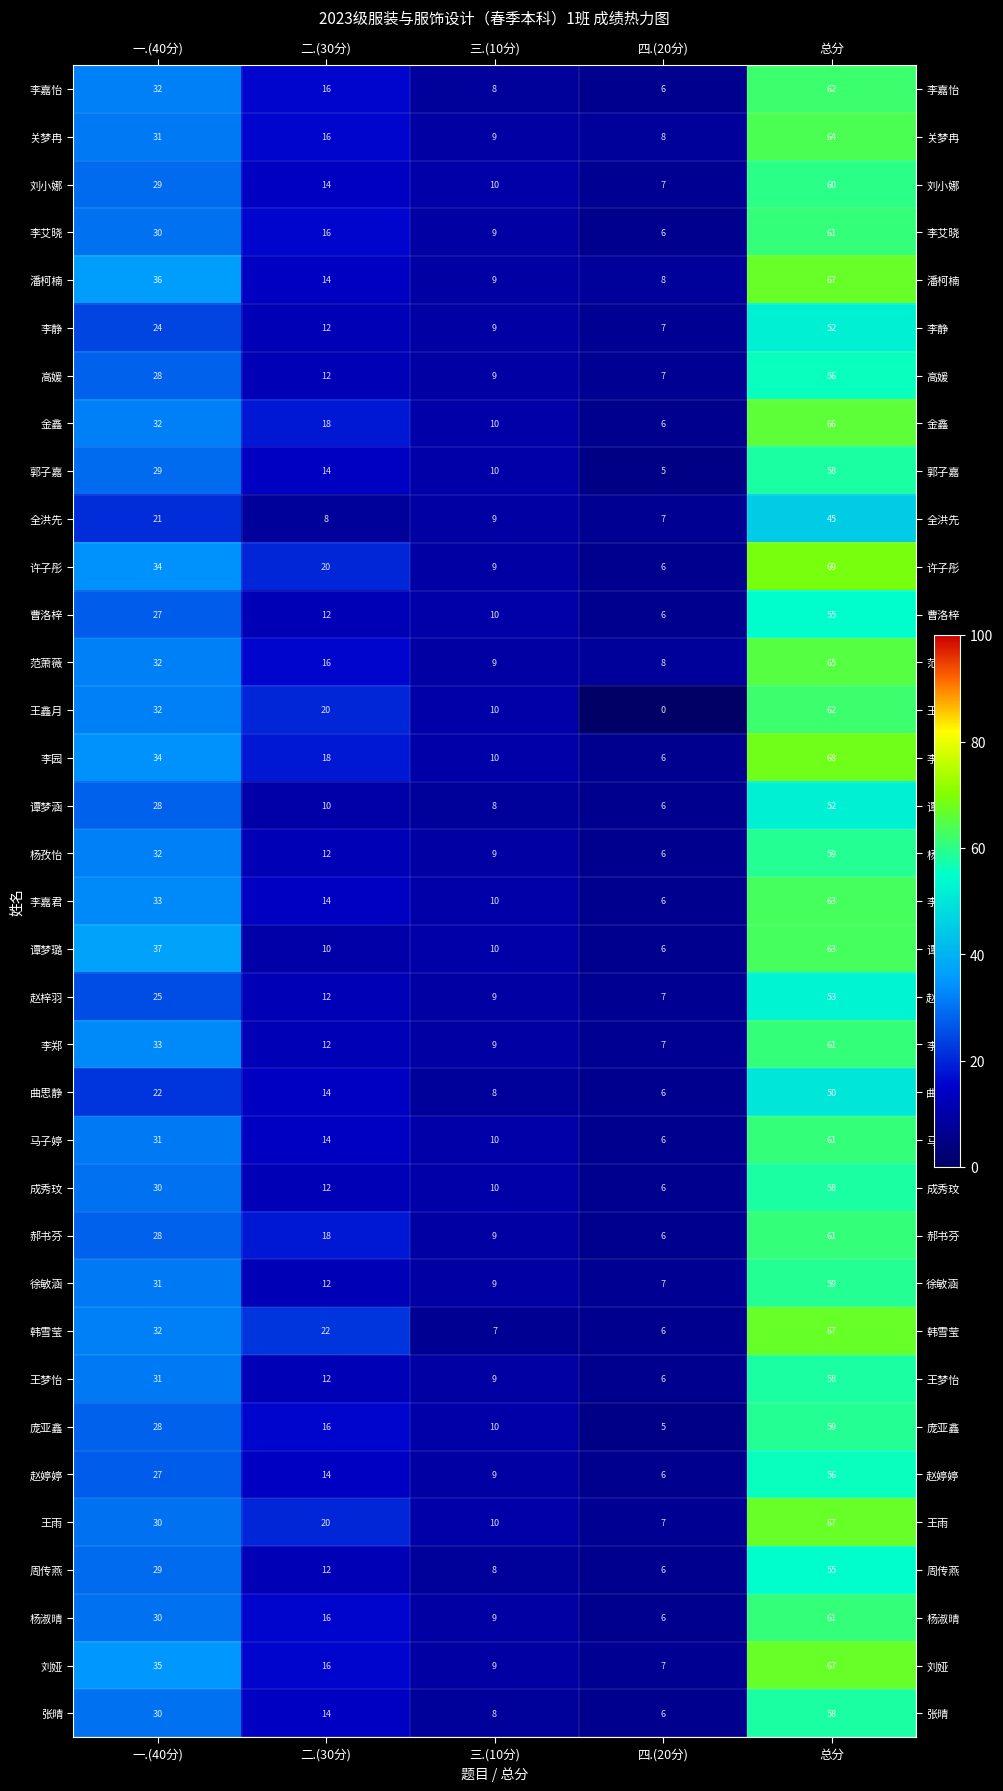

Which series has the largest total across all categories?

许子彤